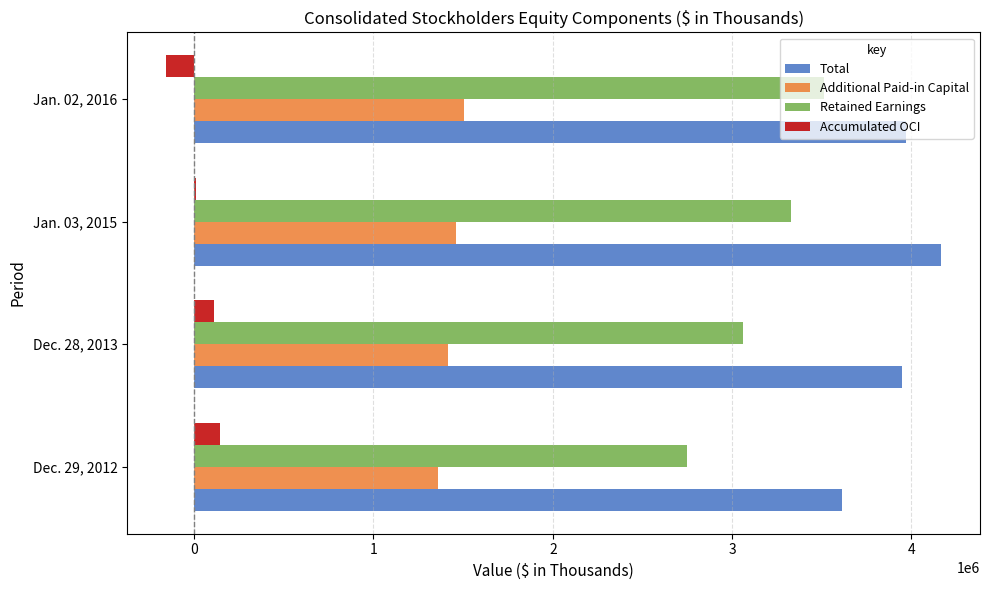

Between Dec. 29, 2012 and Jan. 02, 2016, which series saw the biggest shift?

Retained Earnings